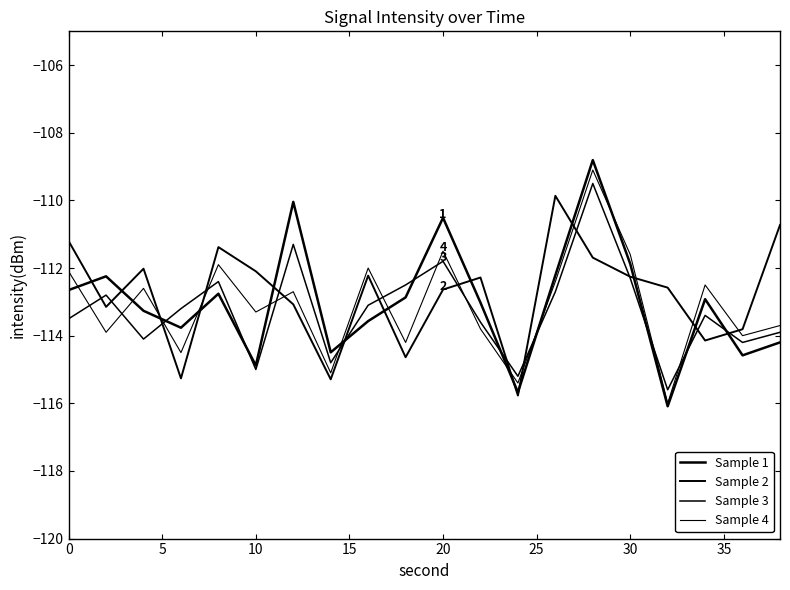

Count the number of categories in the chart.

20